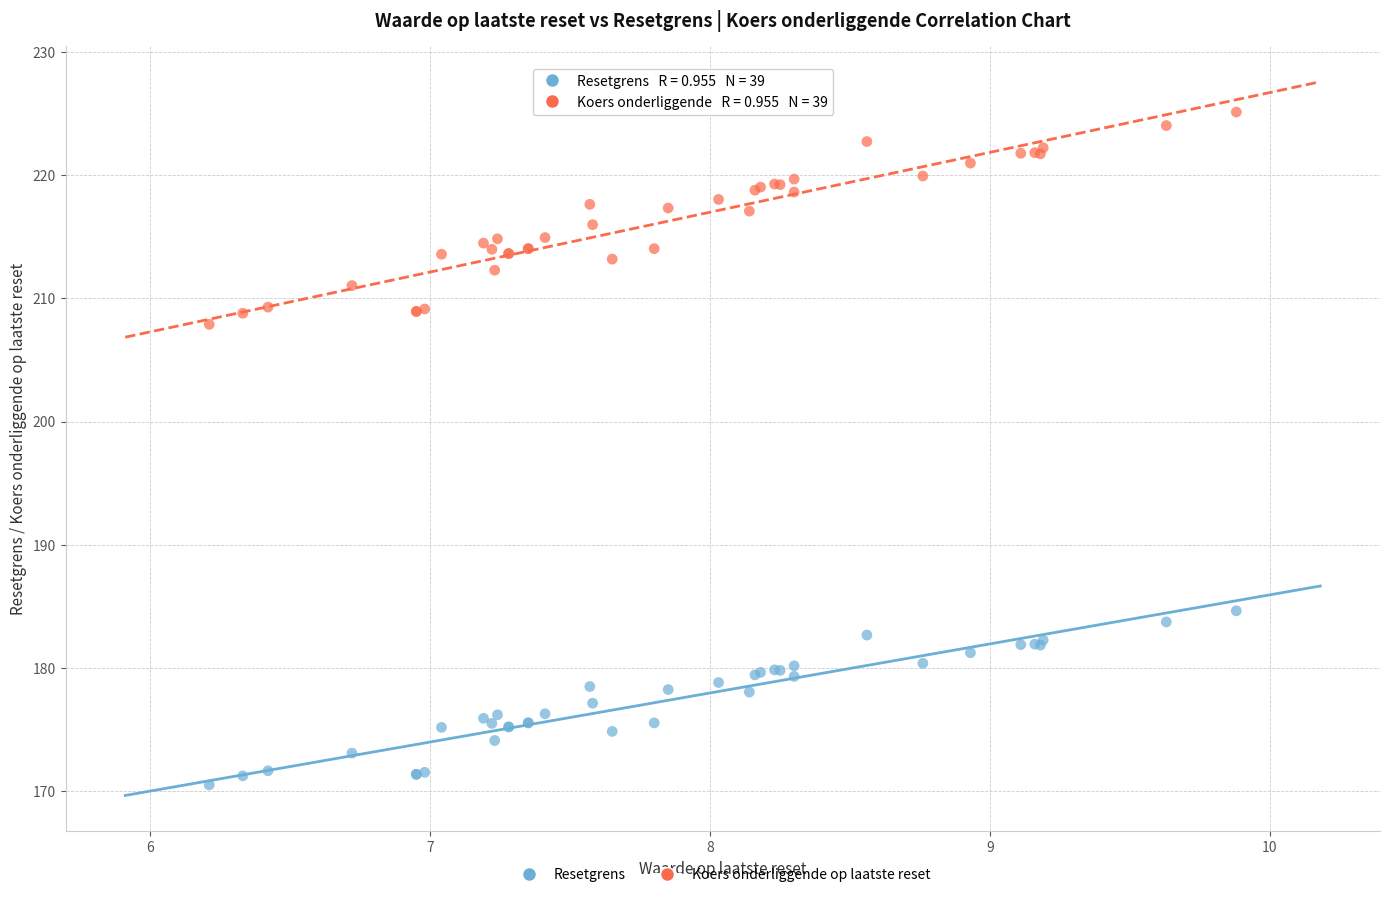

Across all series, what Y value is closest to 197?

207.9